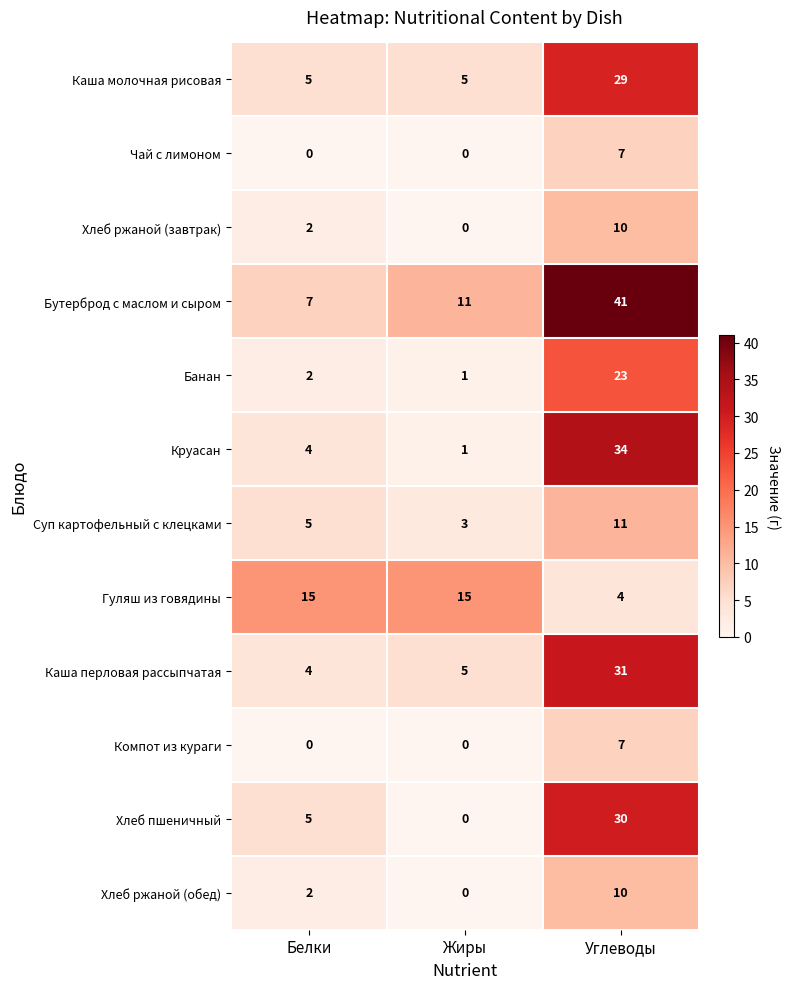

What is the sum of all Суп картофельный с клецками values?

19